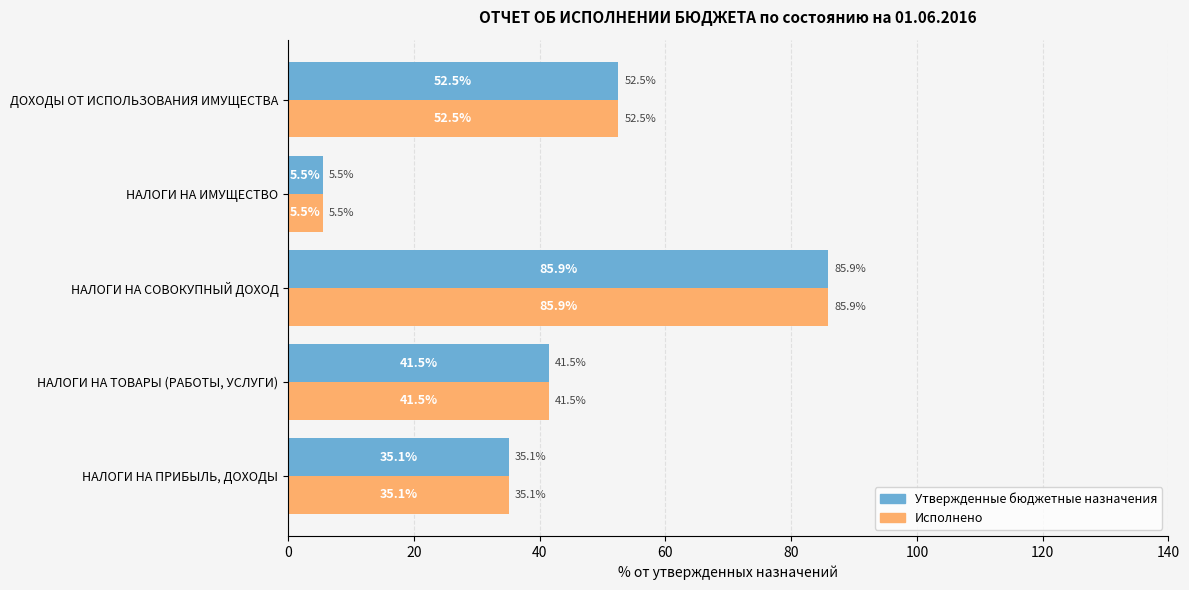

The Исполнено series shows 28.8 at НАЛОГИ НА ТОВАРЫ (РАБОТЫ, УСЛУГИ). True or false?

False